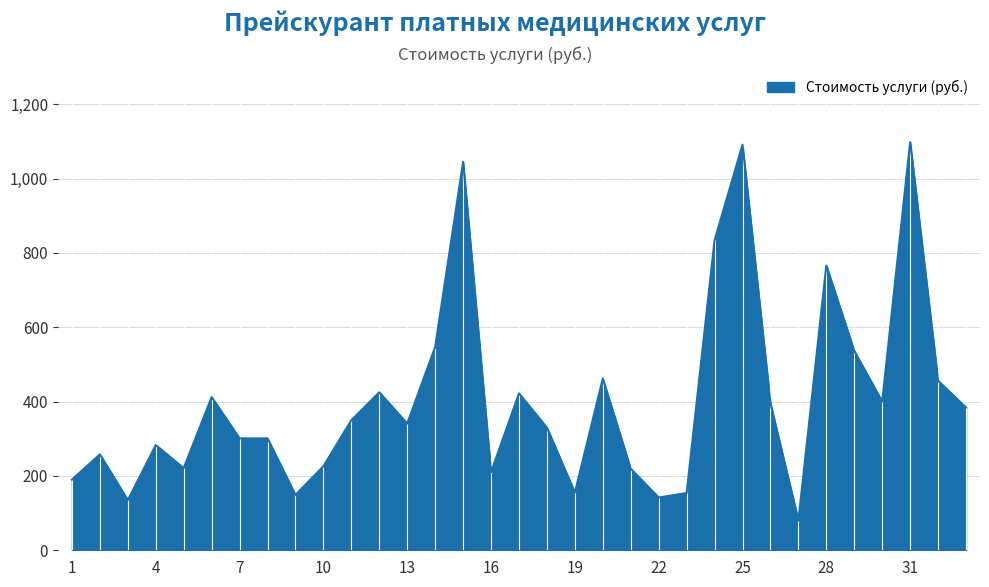

What is the greatest value displayed?

1098